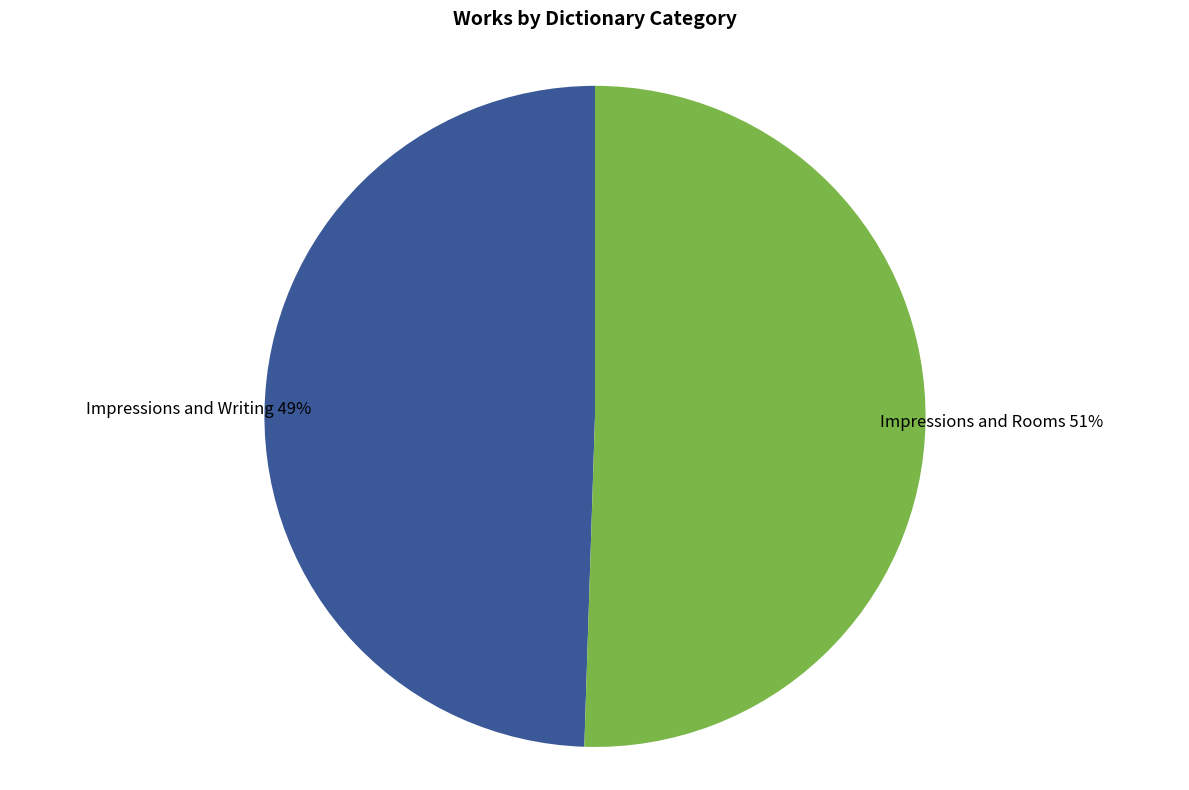

What is the majority slice?

Impressions and Rooms